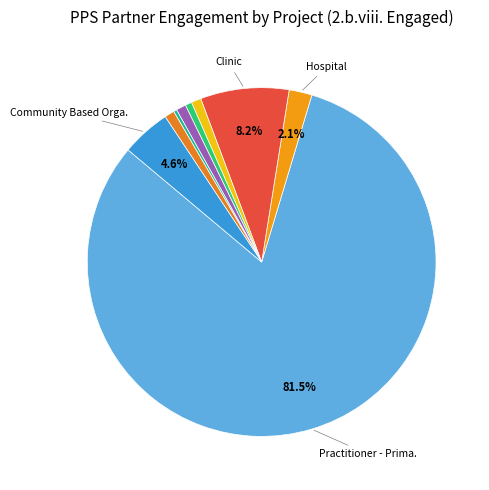

What is the majority slice?

Practitioner - Primary Care